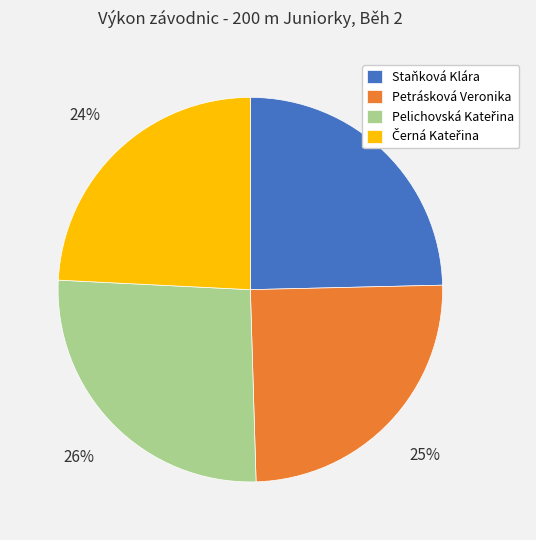

Is it true that Staňková Klára is 25% of the pie?

True